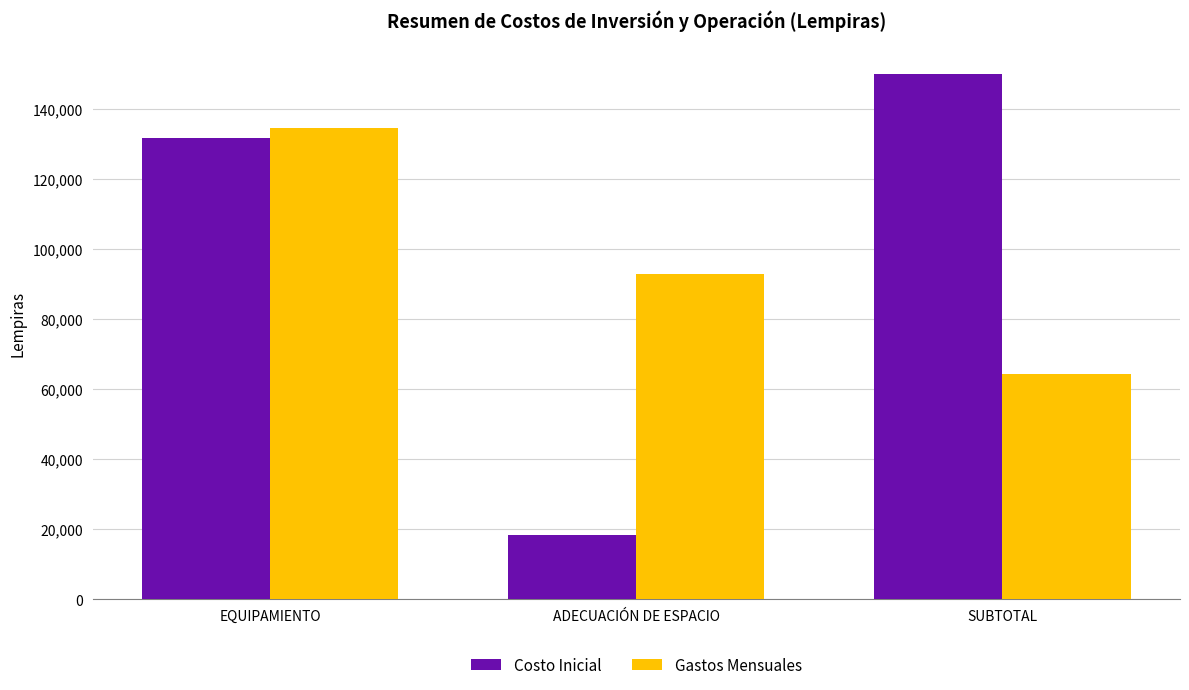

The value of Gastos Mensuales at EQUIPAMIENTO is 134427.5. True or false?

True